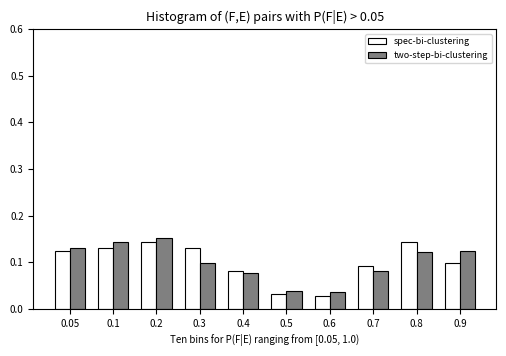

At 0.9, list the series in order from largest to smallest.

two-step-bi-clustering, spec-bi-clustering